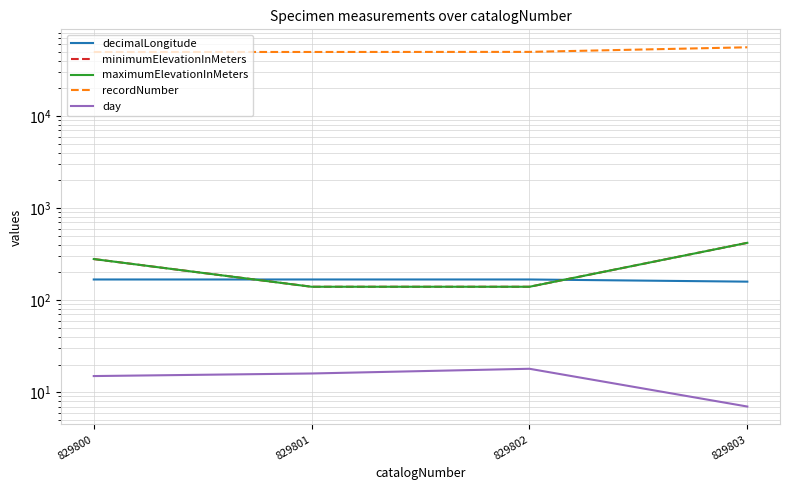

Where is the first local maximum for decimalLongitude?

829802